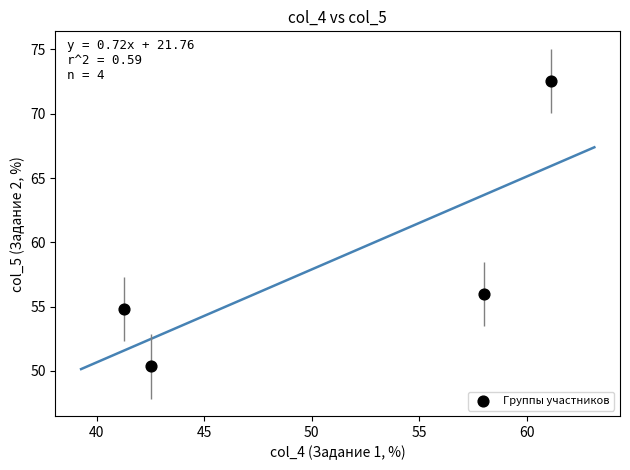

What is the range of Y values (max minus min)?

22.2